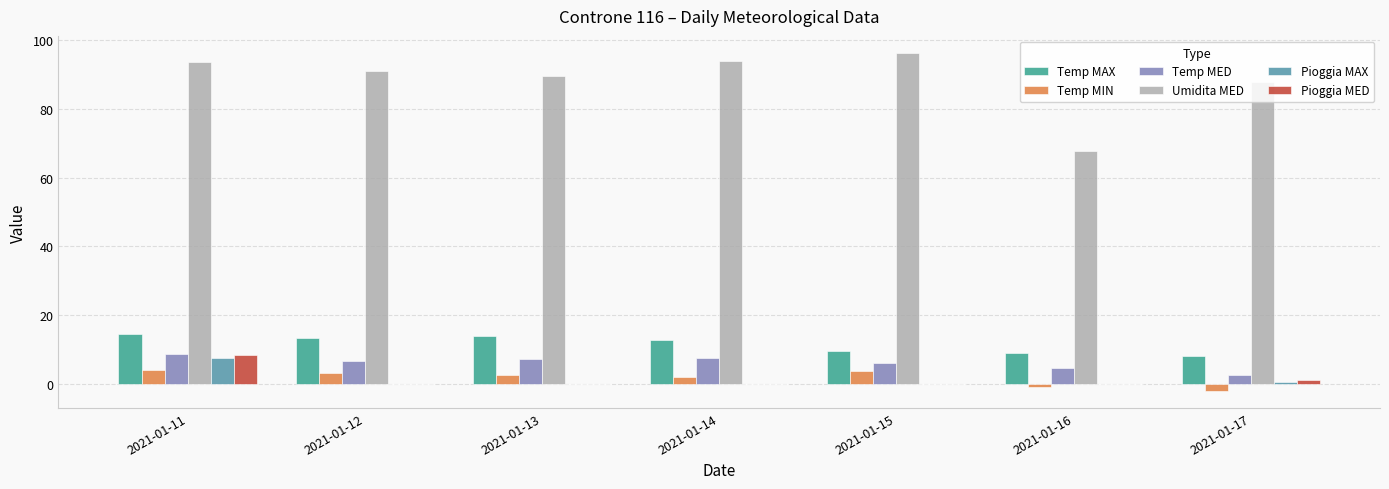

Between 2021-01-11 and 2021-01-17, which series saw the biggest shift?

Pioggia MED